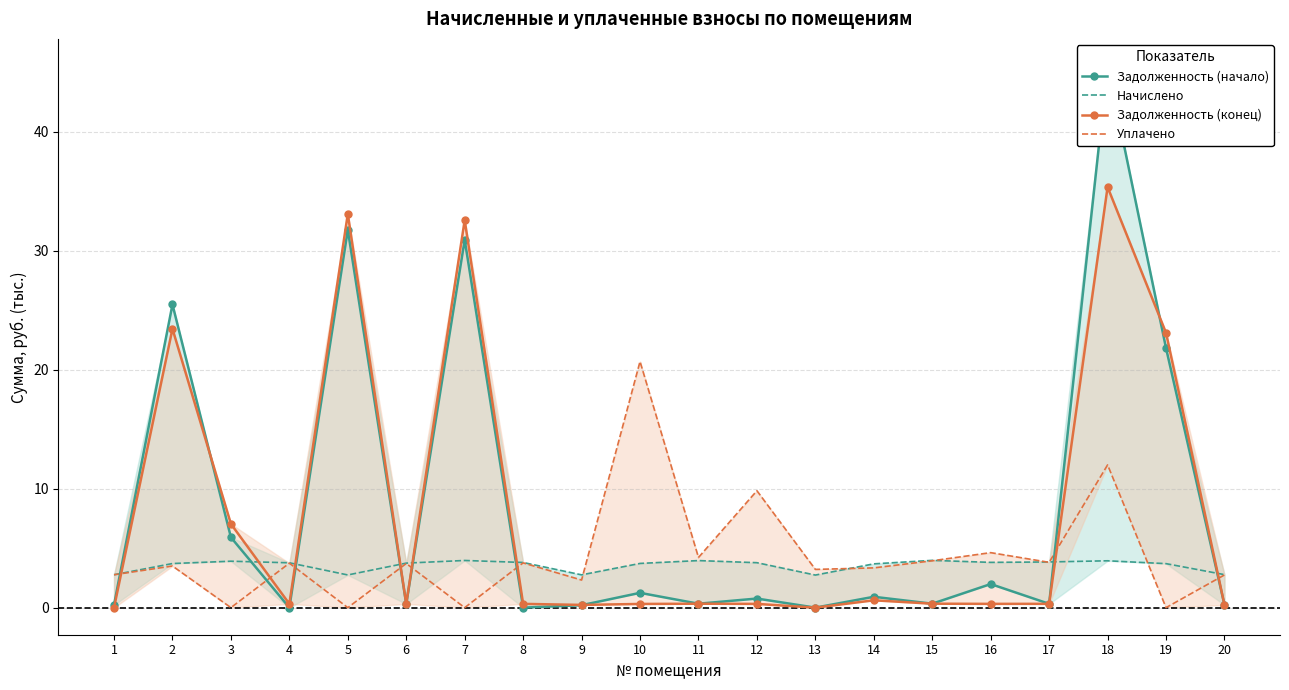

Is it true that Задолженность (конец) equals 0.3 at 15?

True